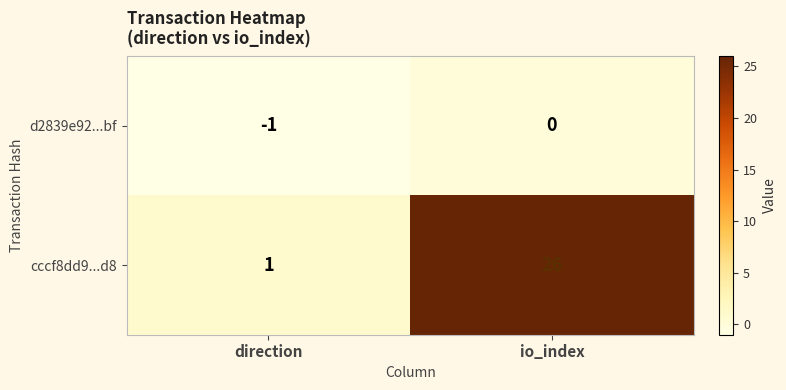

At how many categories does at least one series exceed 21?

1